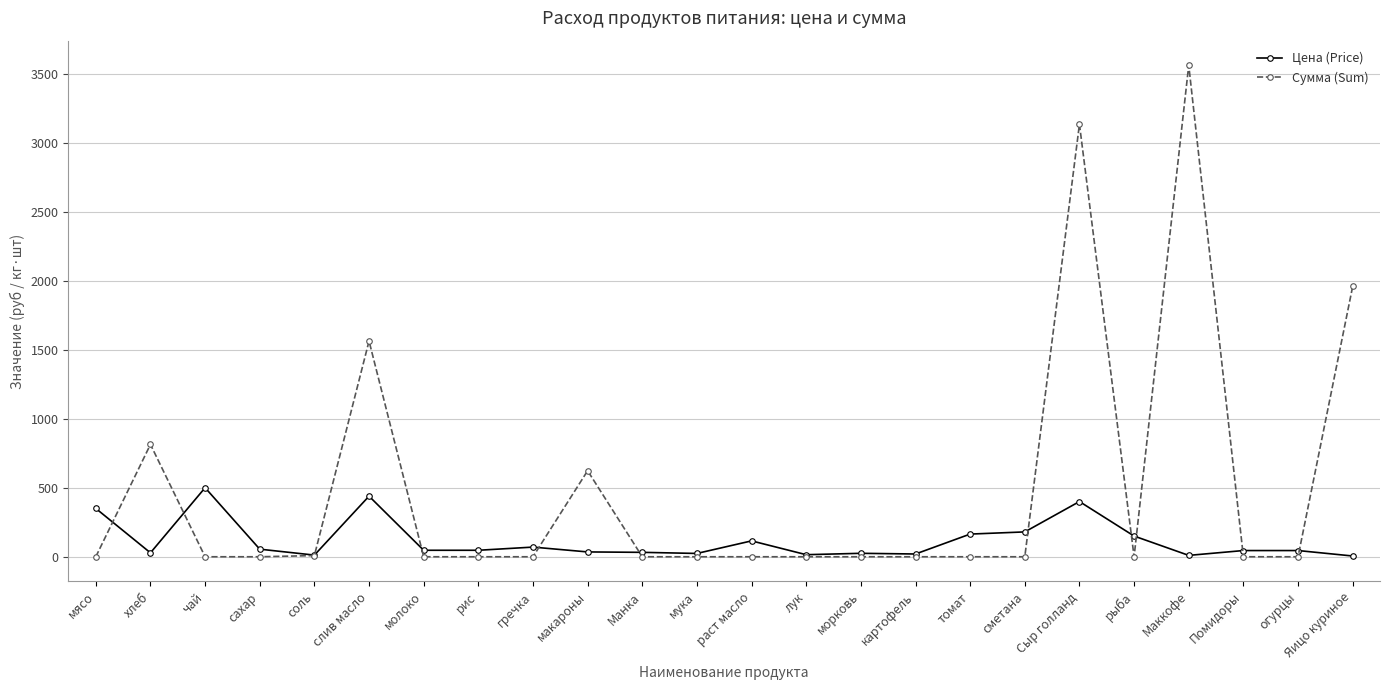

The value of Сумма (Sum) at рыба is -2321.9. True or false?

False